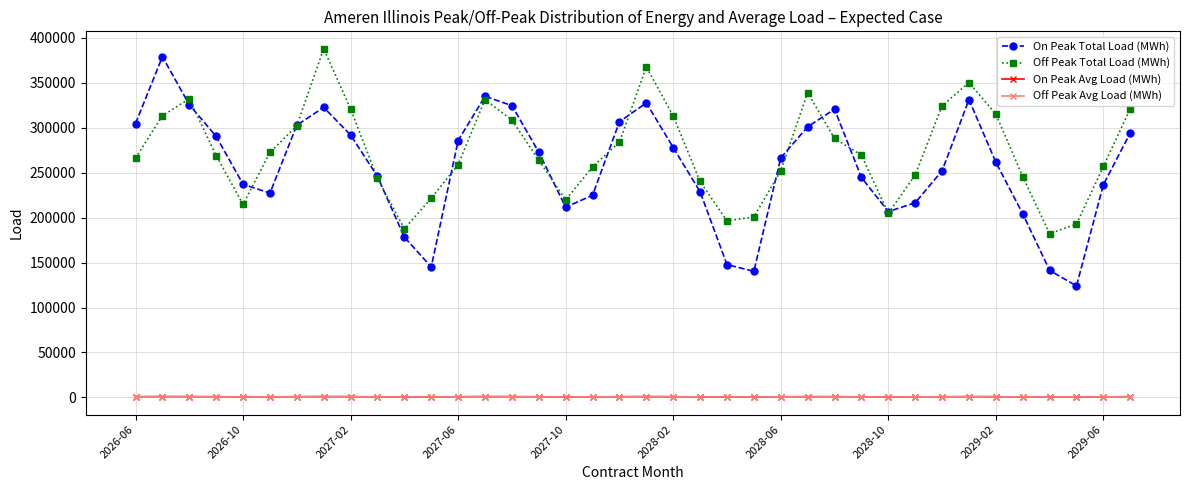

Which series has the widest spread of values?

On Peak Total Load (MWh)